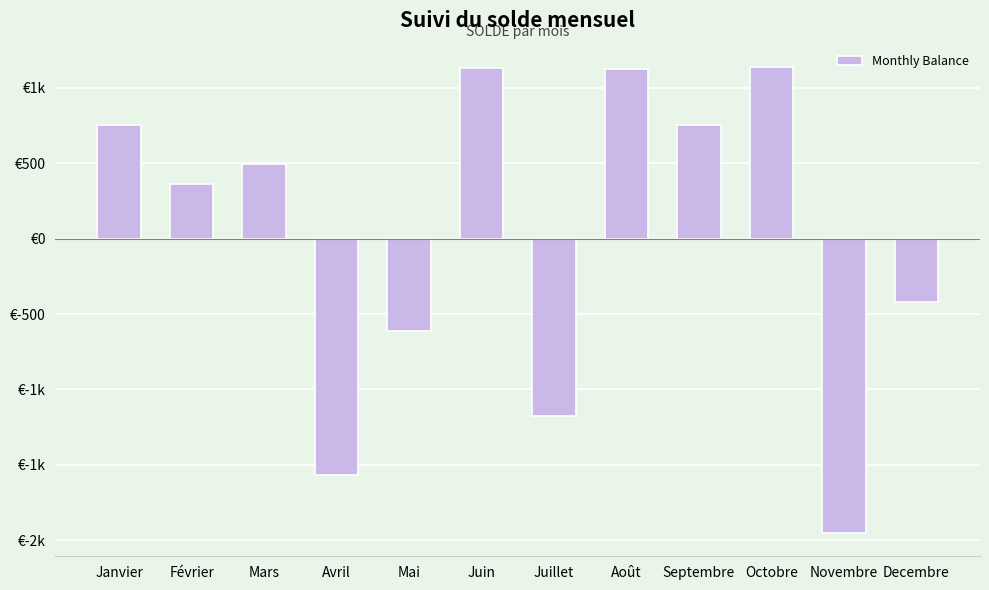

List the labels in order of value, smallest first.

Novembre, Avril, Juillet, Mai, Decembre, Février, Mars, Septembre, Janvier, Août, Juin, Octobre